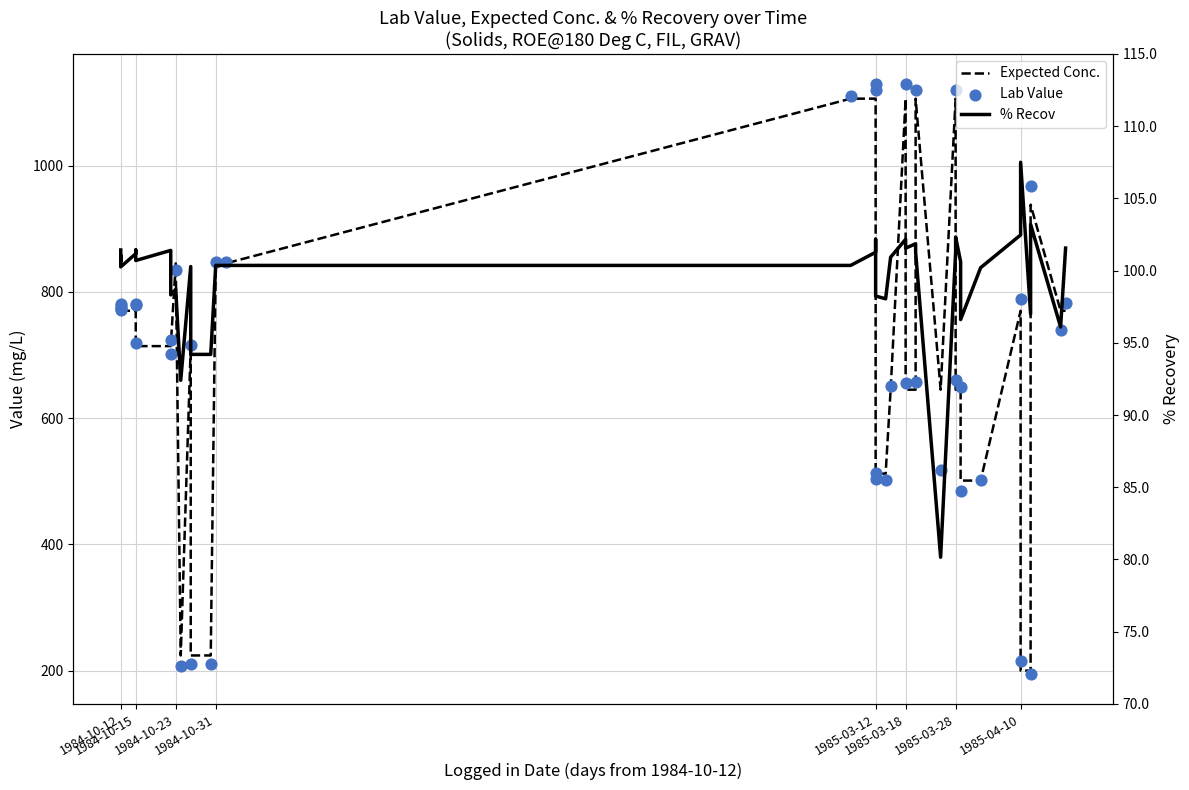

At how many categories does at least one series exceed 573?

30